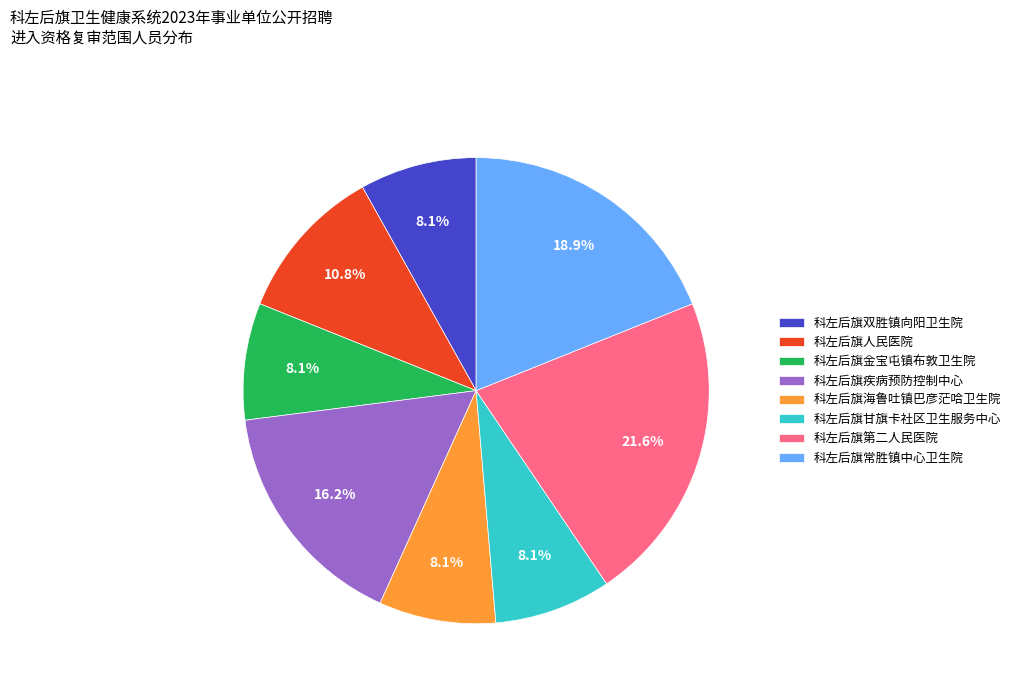

What is the total percentage of 科左后旗双胜镇向阳卫生院 and 科左后旗金宝屯镇布敦卫生院?

16.2%